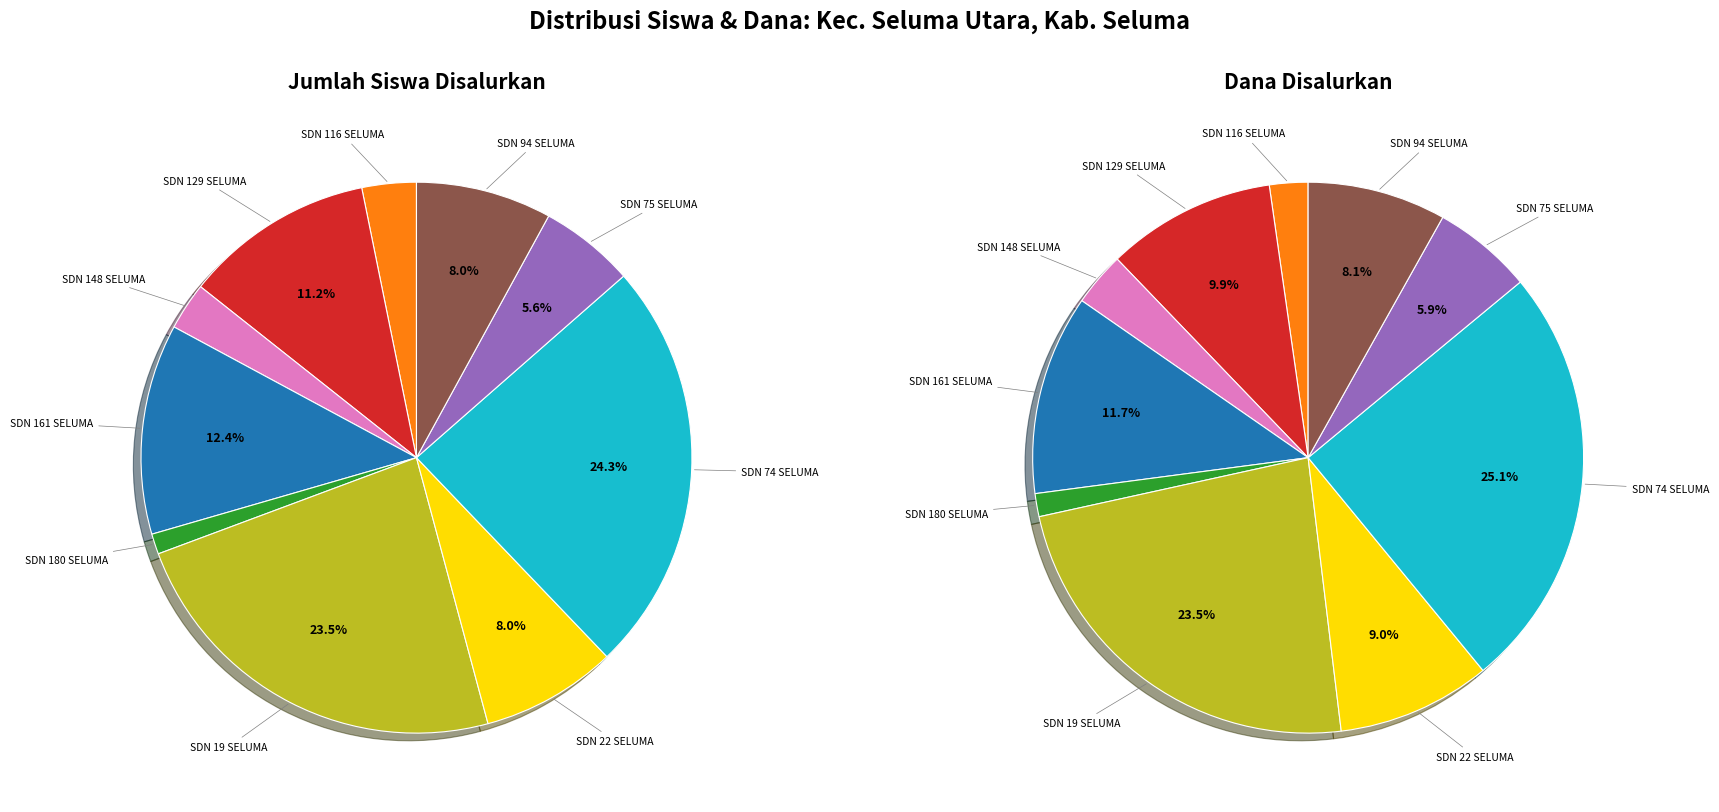

What percentage is the 8 slice, to the nearest percent?

6%